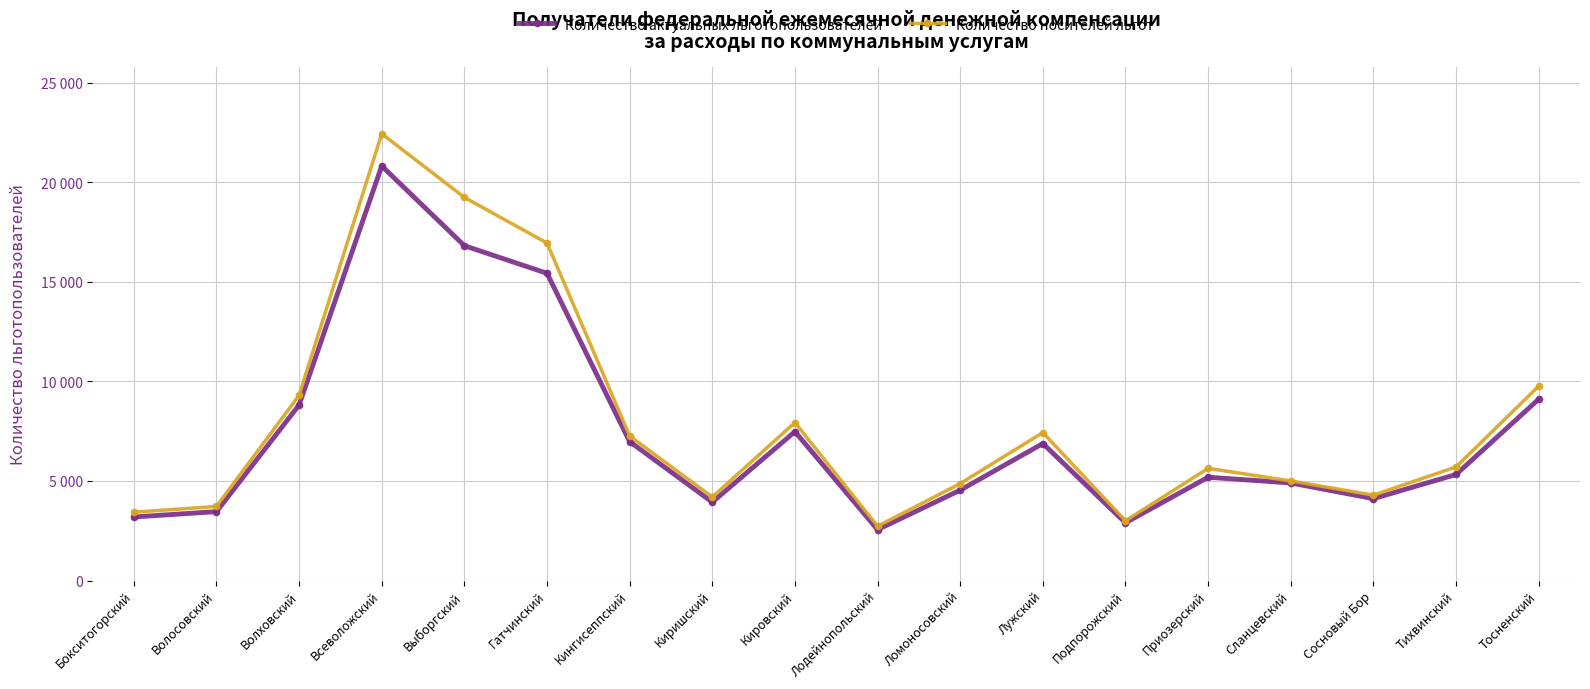

The value of Количество носителей льгот at Всеволожский is 22440. True or false?

True